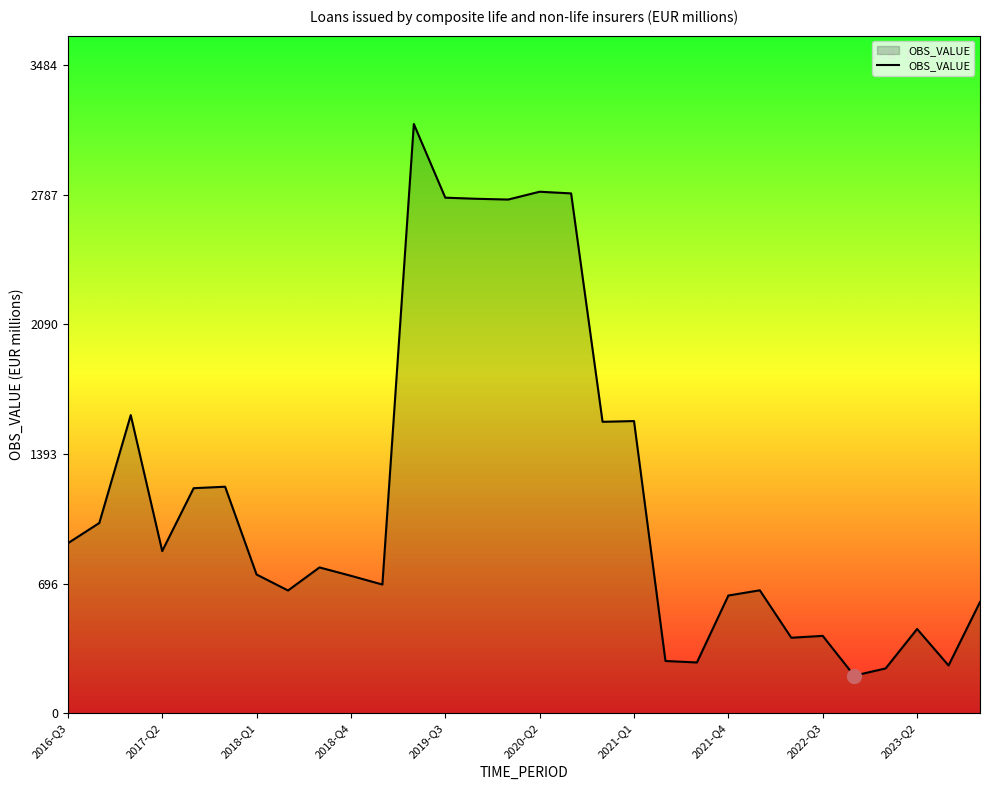

What is the difference between the maximum and minimum values?

2966